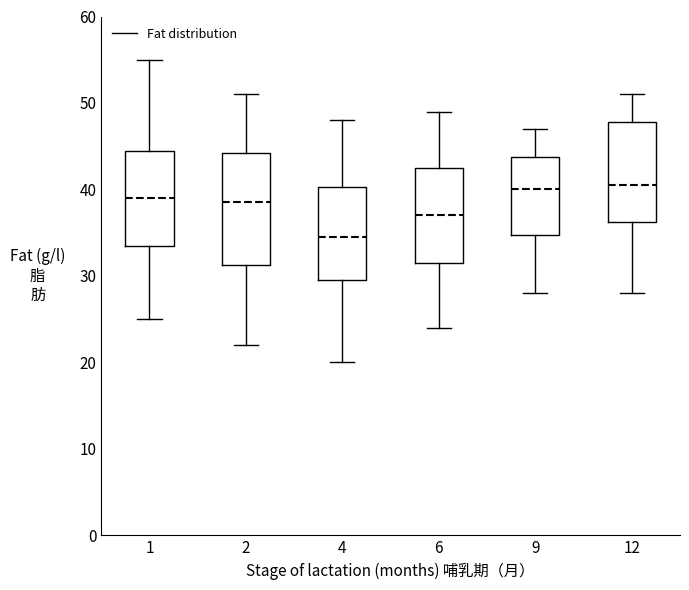

Reading left to right, transcribe this box plot: for each box, give where its median line is, the range the box spans, and where its two whiskers end, as read against the y-axis. The values are not printed on the chart, so give them approximately, as read against the axis.

1: median 39, box 34 to 45, whiskers 25 to 55
2: median 39, box 31 to 44, whiskers 22 to 51
4: median 35, box 30 to 40, whiskers 20 to 48
6: median 37, box 32 to 43, whiskers 24 to 49
9: median 40, box 35 to 44, whiskers 28 to 47
12: median 41, box 36 to 48, whiskers 28 to 51